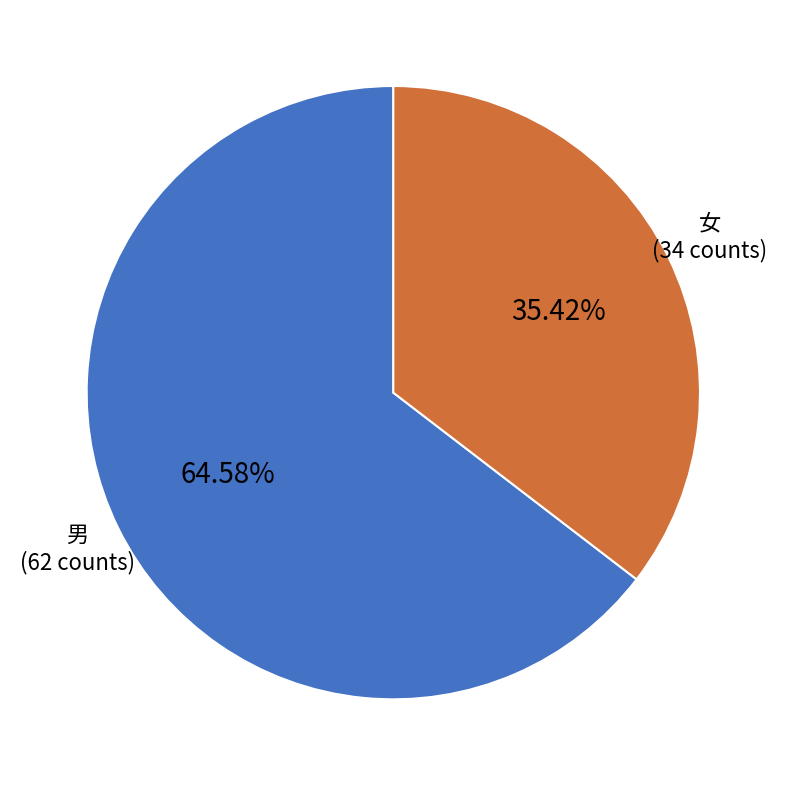

Which has a higher value, 男 or 女?

男